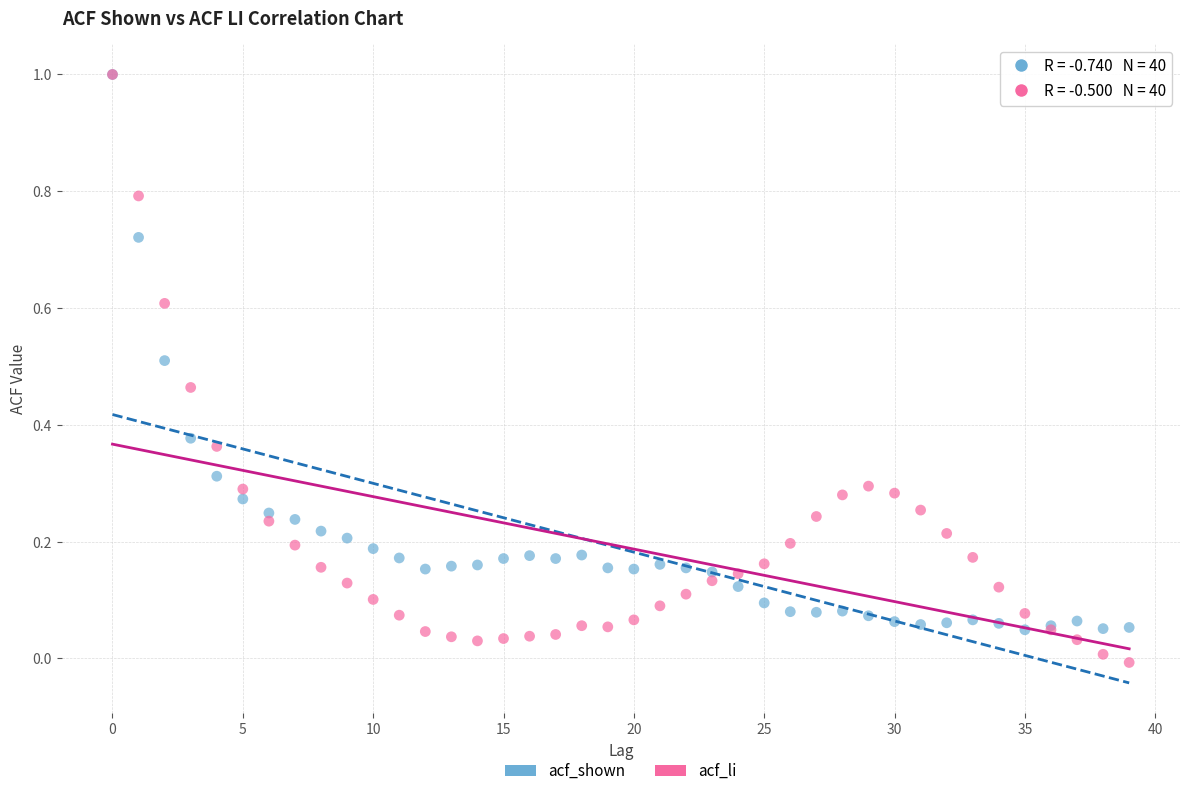

What are all the series names shown in the legend?

acf_shown, acf_li